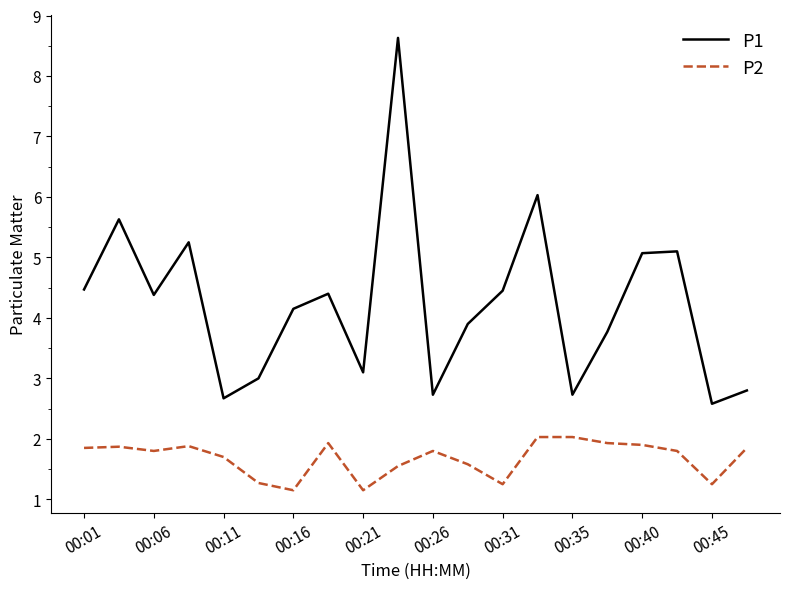

Which series has the largest total across all categories?

P1